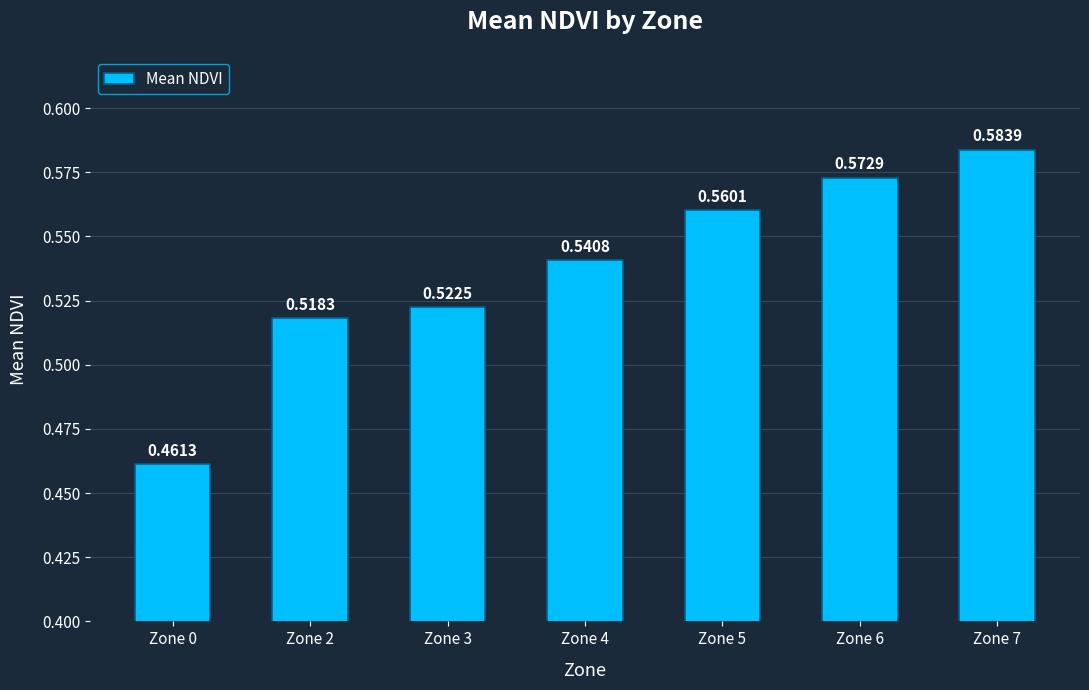

List the labels in order of value, largest first.

Zone 7, Zone 6, Zone 5, Zone 4, Zone 3, Zone 2, Zone 0